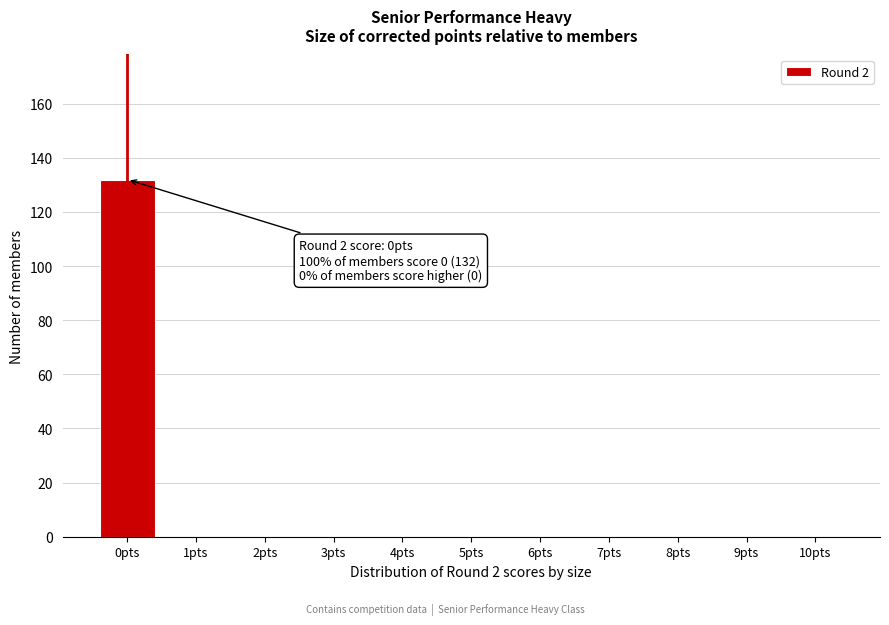

Reading left to right, extract all data points from this chart.

0pts=132	1pts=0	2pts=0	3pts=0	4pts=0	5pts=0	6pts=0	7pts=0	8pts=0	9pts=0	10pts=0